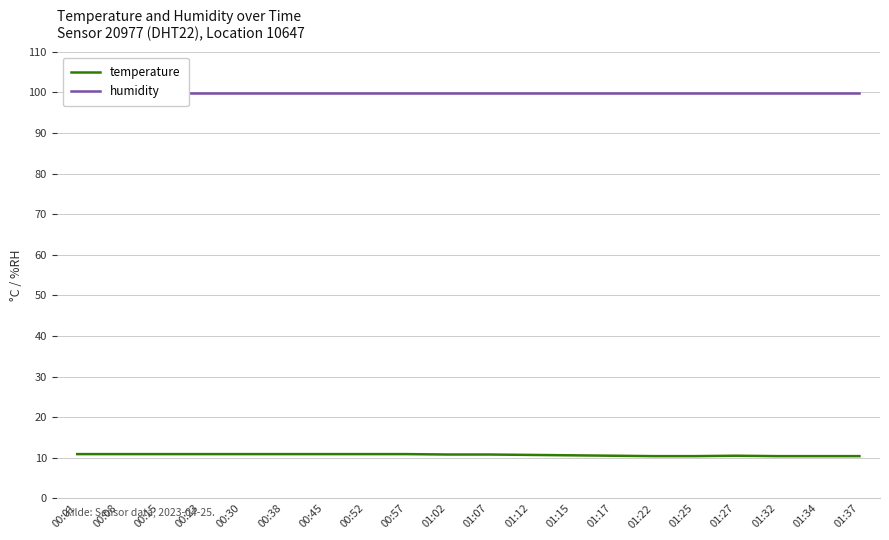

What is the difference between the highest and lowest values at 00:45?

89.0